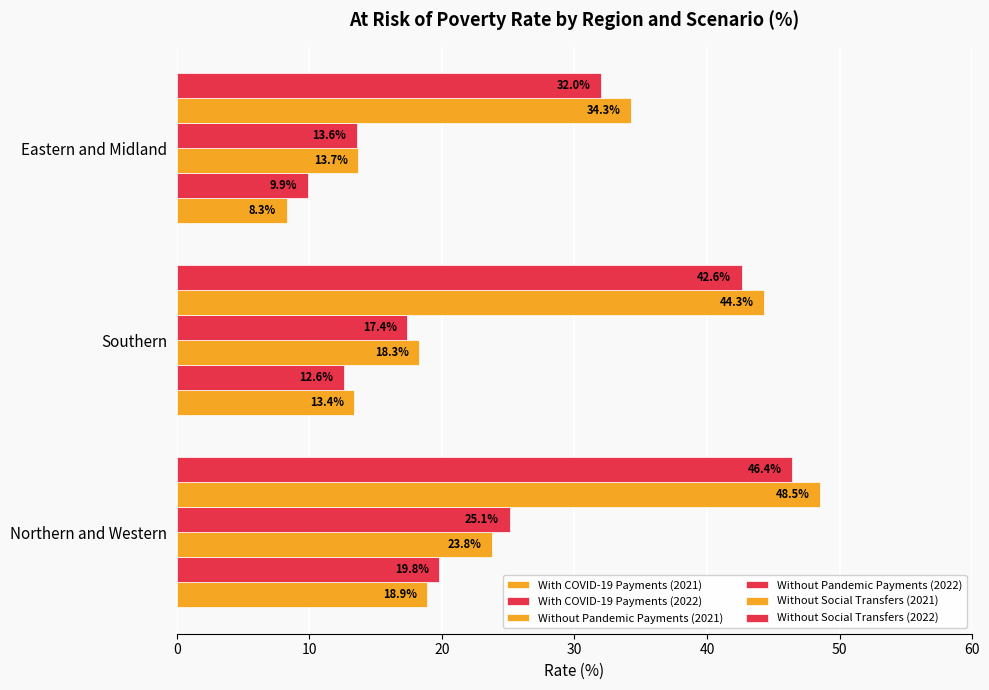

How many categories are shown in the chart?

3